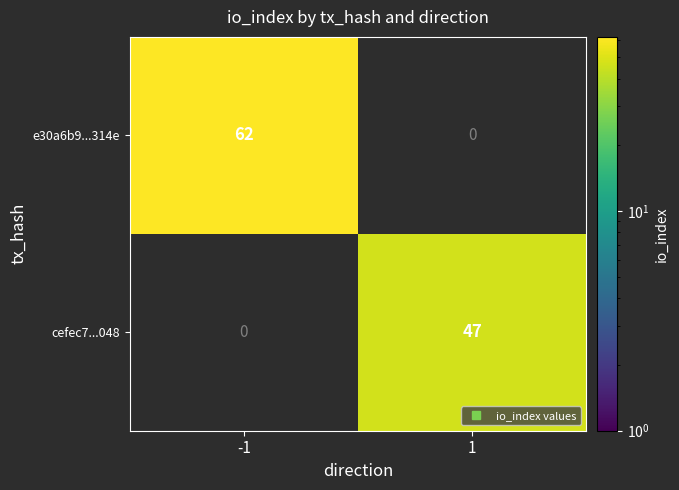

Which series changed the most between -1 and 1?

e30a6b9...314e